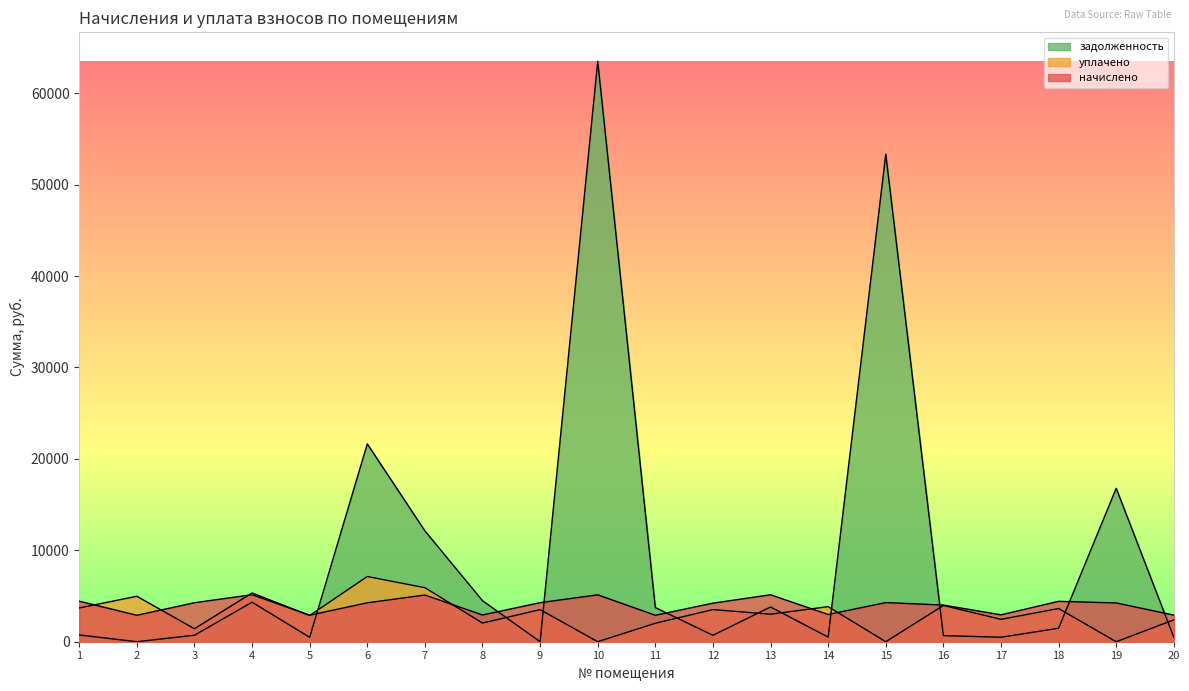

How many data points in начислено are above 4257?

9